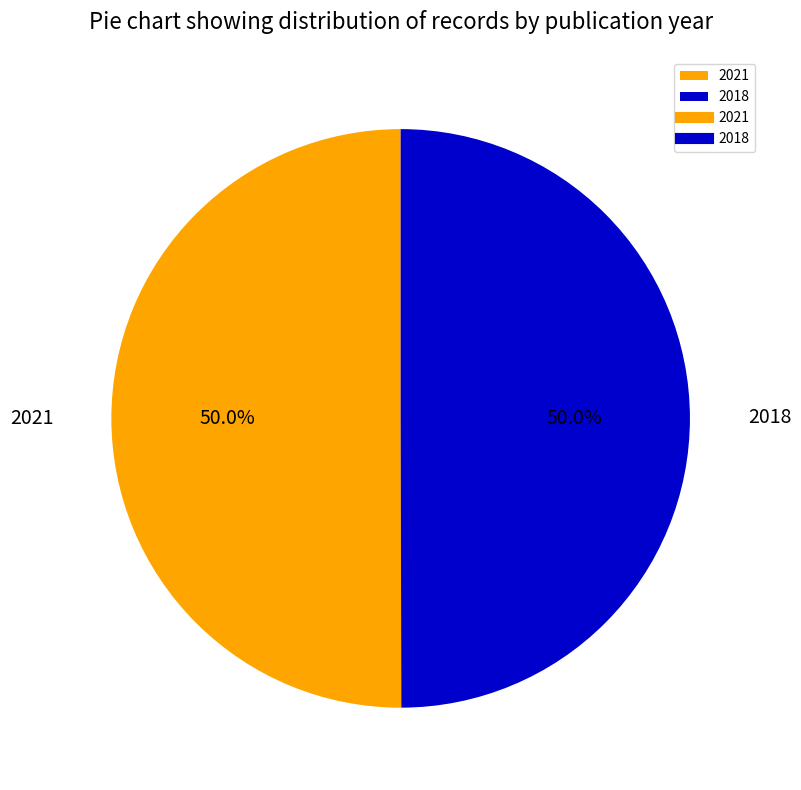

Combined, what portion of the pie is 2021 and 2018?

100.0%